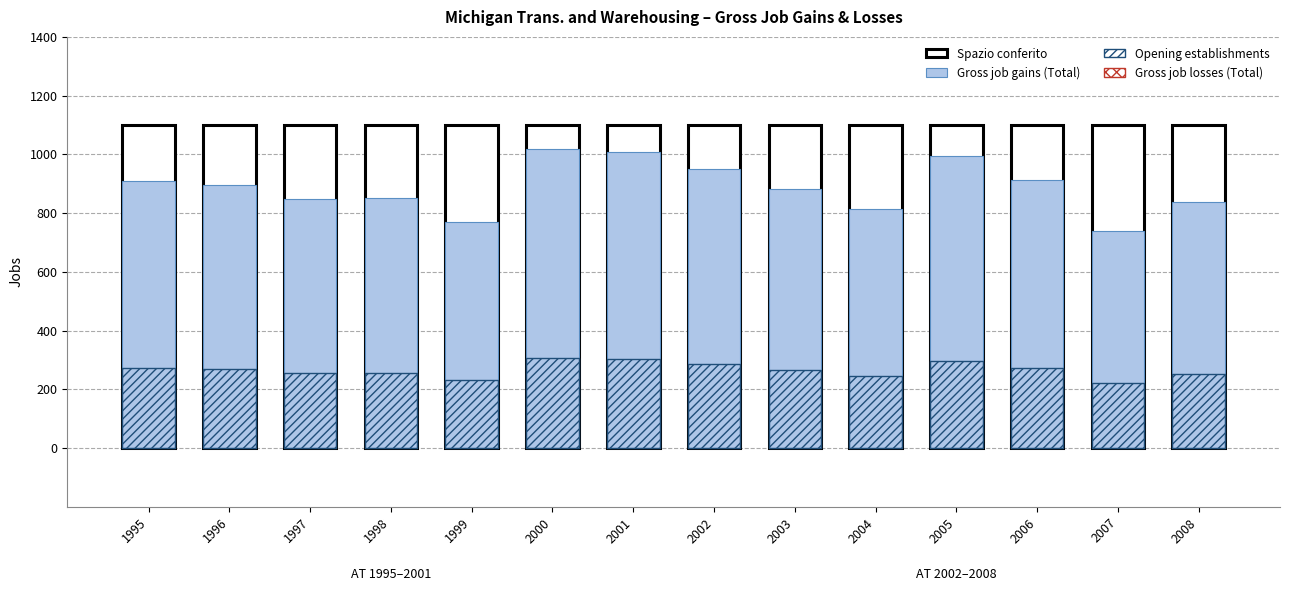

Which label corresponds to the largest value in the chart?

2000